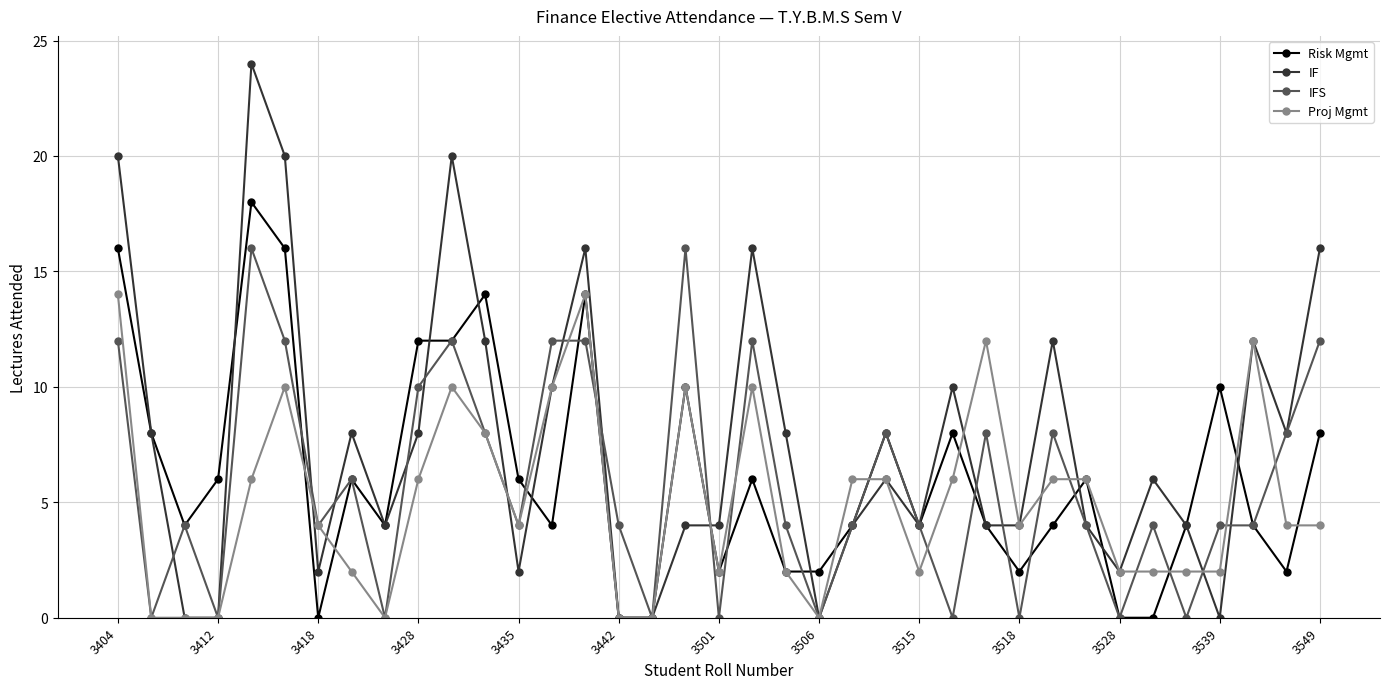

What is the highest value of the IFS series?

16